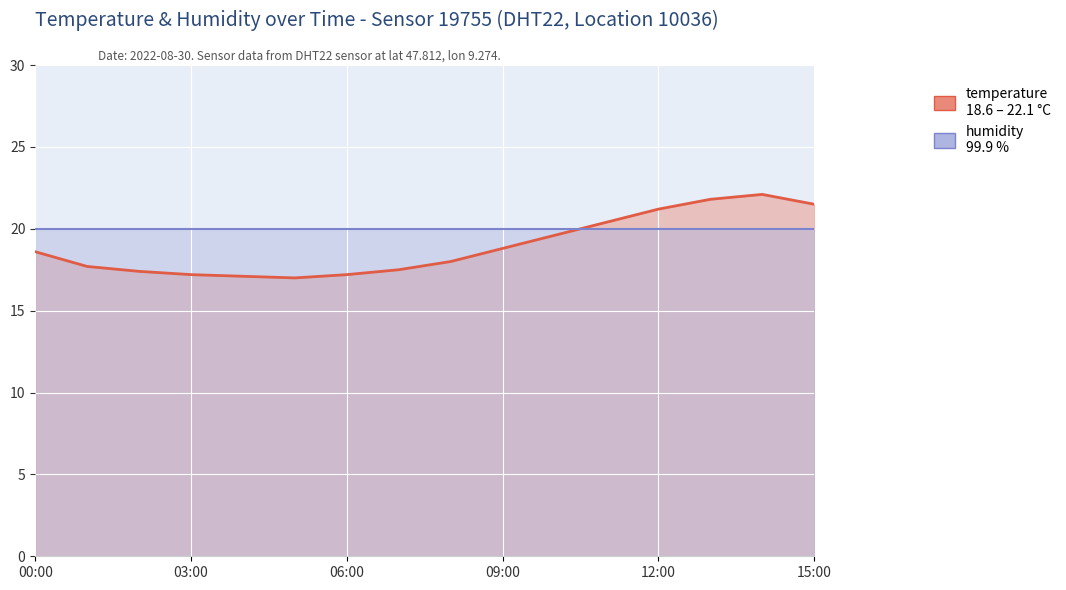

Is it true that the value at 04:00 is 17.1?

True